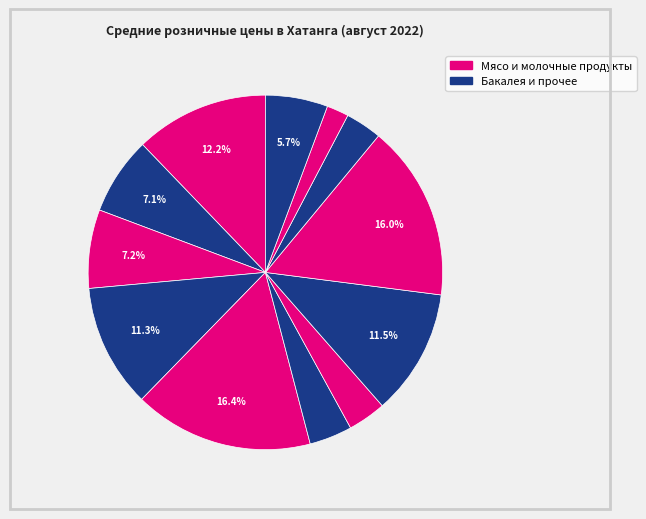

How many slices are in this pie chart?

12